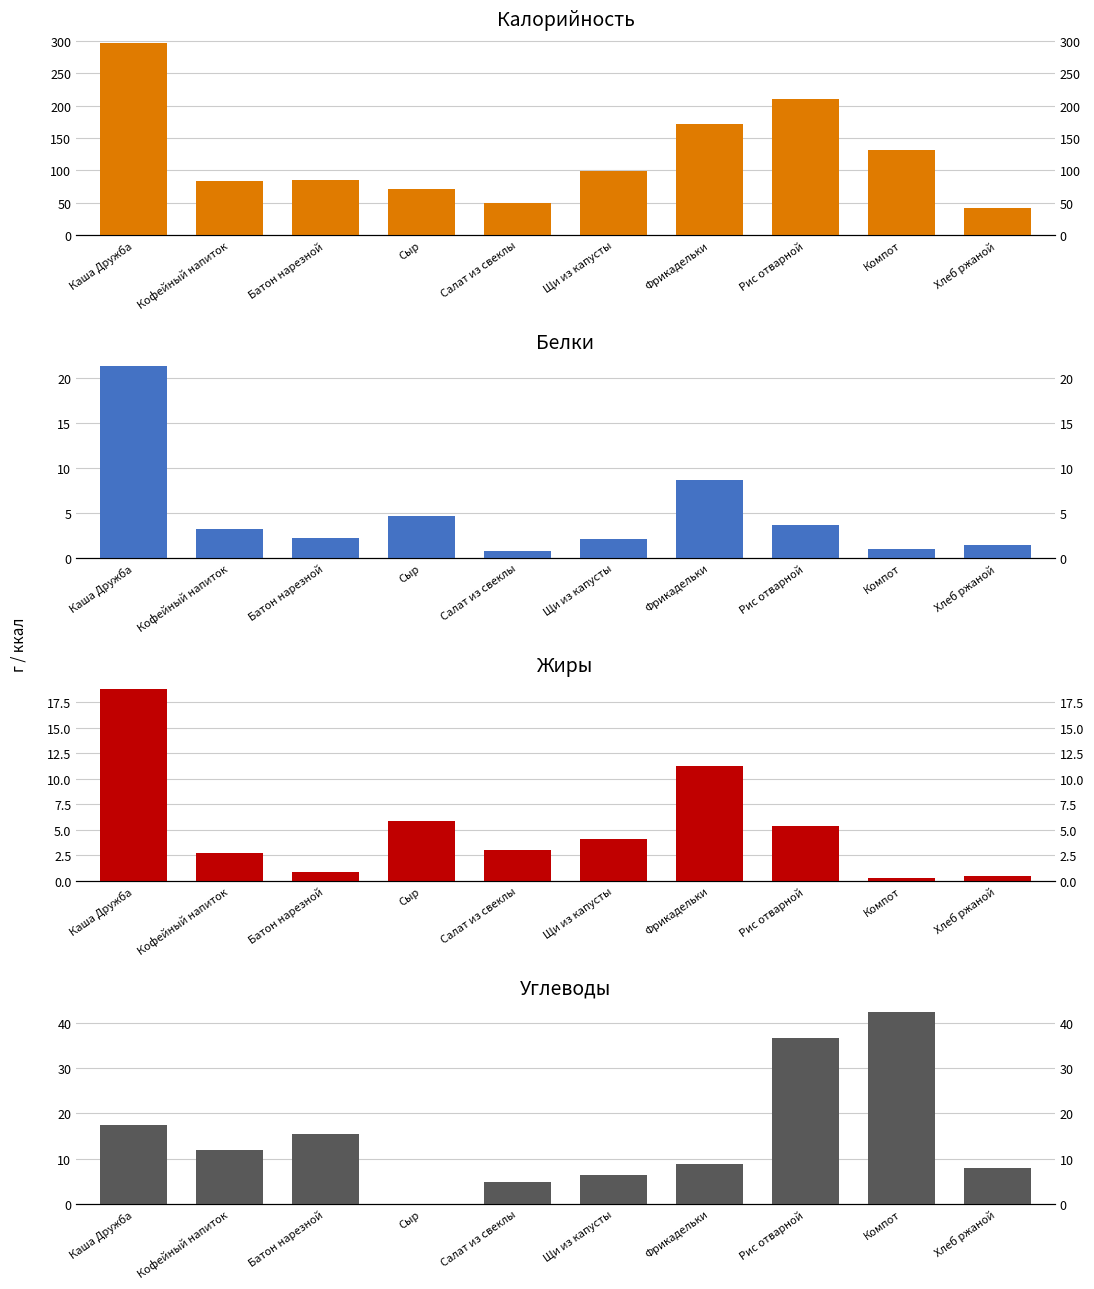

Reading right to left, what are all the values shown in this chart?

Калорийность: Хлеб ржаной=42.0	Компот=132.1	Рис отварной=209.7	Фрикадельки=171.9	Щи из капусты=99.8	Салат из свеклы=50.1	Сыр=72.0	Батон нарезной=85.8	Кофейный напиток=83.3	Каша Дружба=296.9
Белки: Хлеб ржаной=1.4	Компот=1.0	Рис отварной=3.6	Фрикадельки=8.7	Щи из капусты=2.1	Салат из свеклы=0.8	Сыр=4.6	Батон нарезной=2.2	Кофейный напиток=3.2	Каша Дружба=21.3
Жиры: Хлеб ржаной=0.5	Компот=0.3	Рис отварной=5.4	Фрикадельки=11.2	Щи из капусты=4.1	Салат из свеклы=3.0	Сыр=5.9	Батон нарезной=0.8	Кофейный напиток=2.7	Каша Дружба=18.8
Углеводы: Хлеб ржаной=7.8	Компот=42.5	Рис отварной=36.7	Фрикадельки=8.7	Щи из капусты=6.3	Салат из свеклы=4.8	Сыр=0.0	Батон нарезной=15.5	Кофейный напиток=11.9	Каша Дружба=17.4